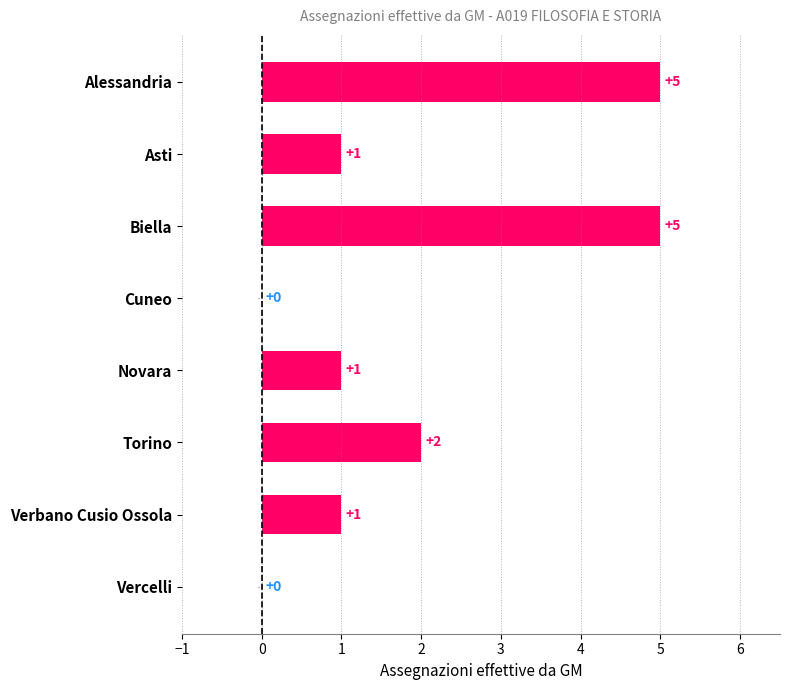

At which label is the value closest to 2?

Torino